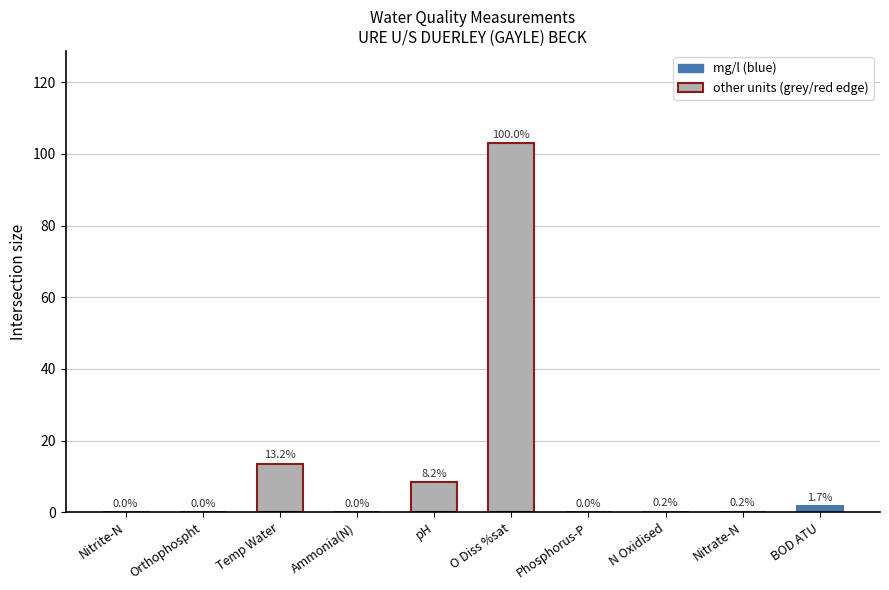

What value does the data have at Nitrate-N?

0.2